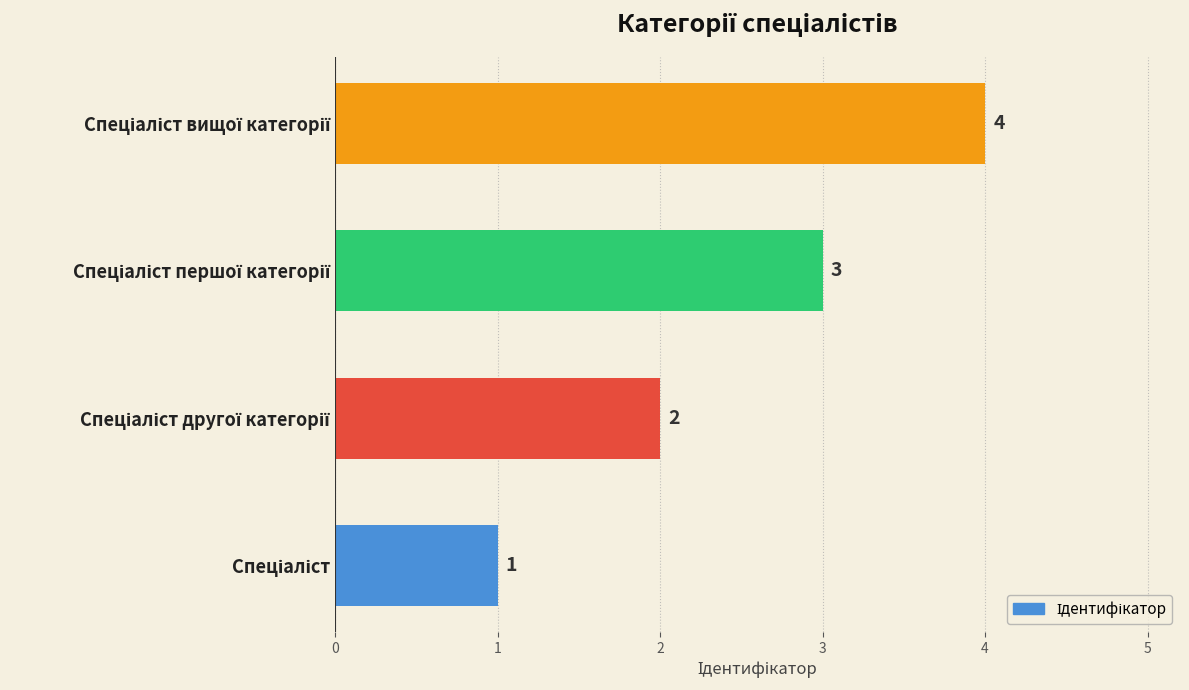

What is the greatest value displayed?

4